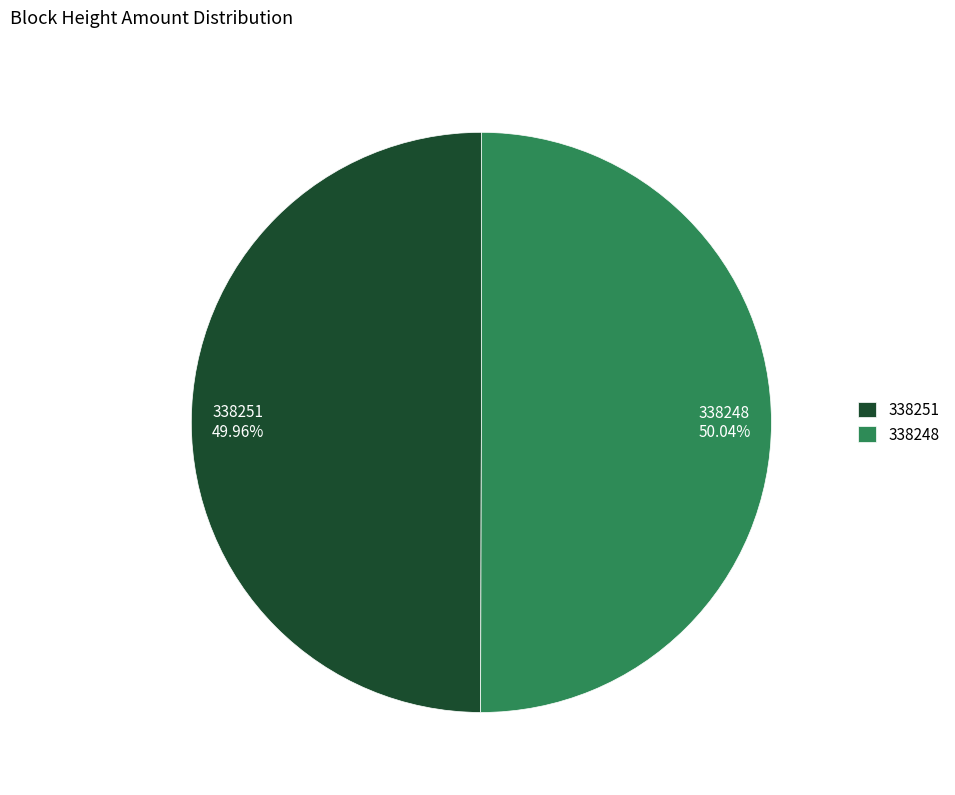

To the nearest percent, what portion does 338248 represent?

50%